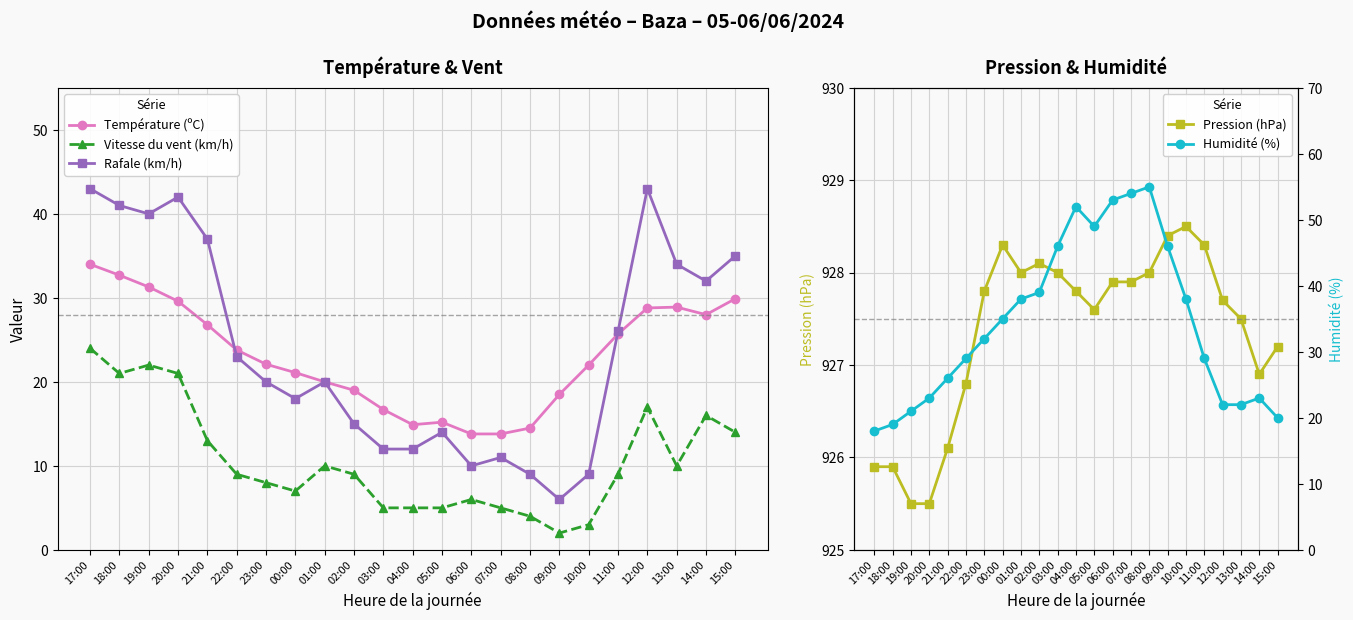

List the series in order of their peak value, highest first.

Pression (hPa), Humidité (%), Rafale (km/h), Température (ºC), Vitesse du vent (km/h)